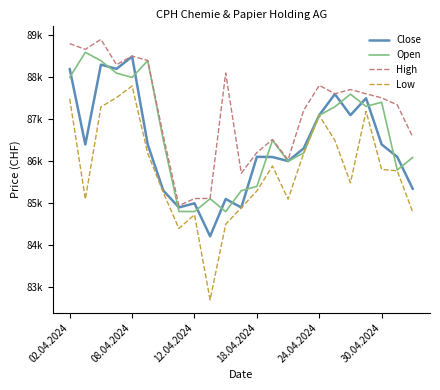

What are all the series names shown in the legend?

Close, Open, High, Low